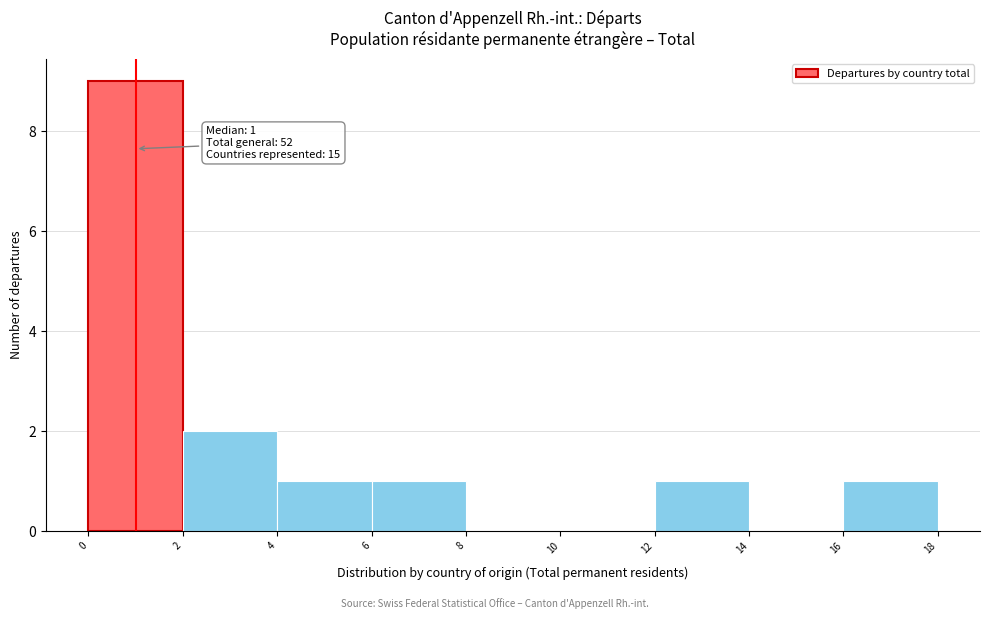

Which range on the x-axis has the tallest bar?

0 to 2